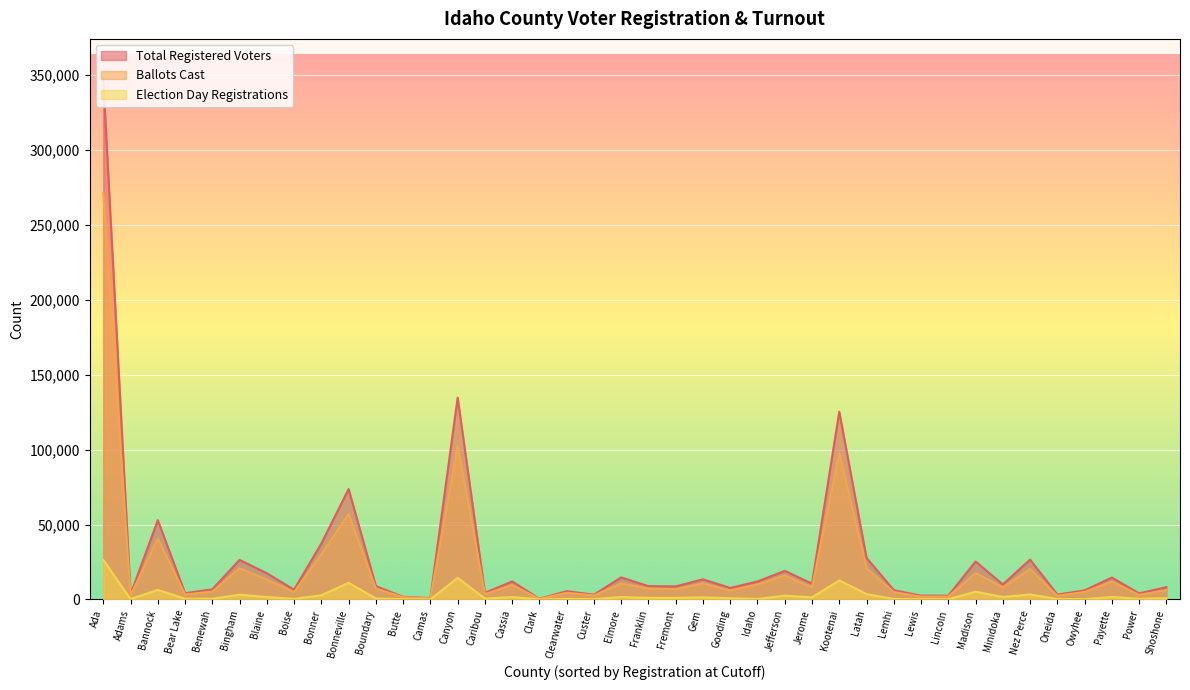

What is the label of the 39th point from the right?

Adams